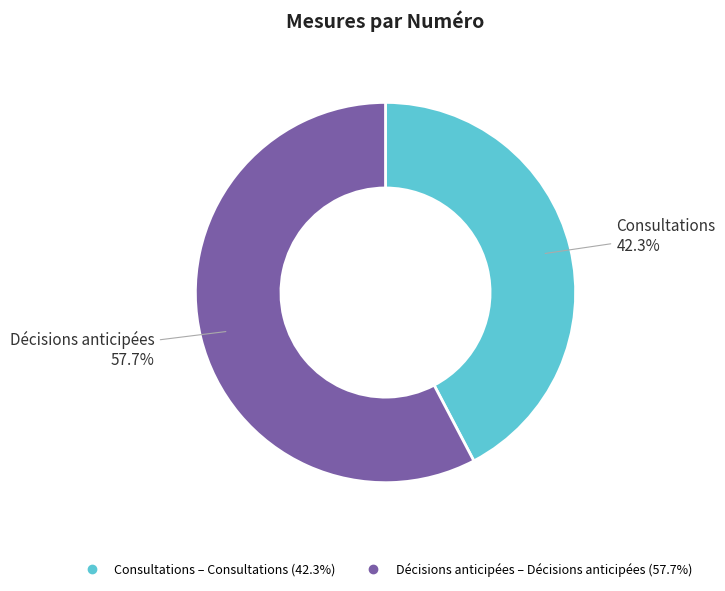

Is there any slice that represents more than half of the pie?

Yes